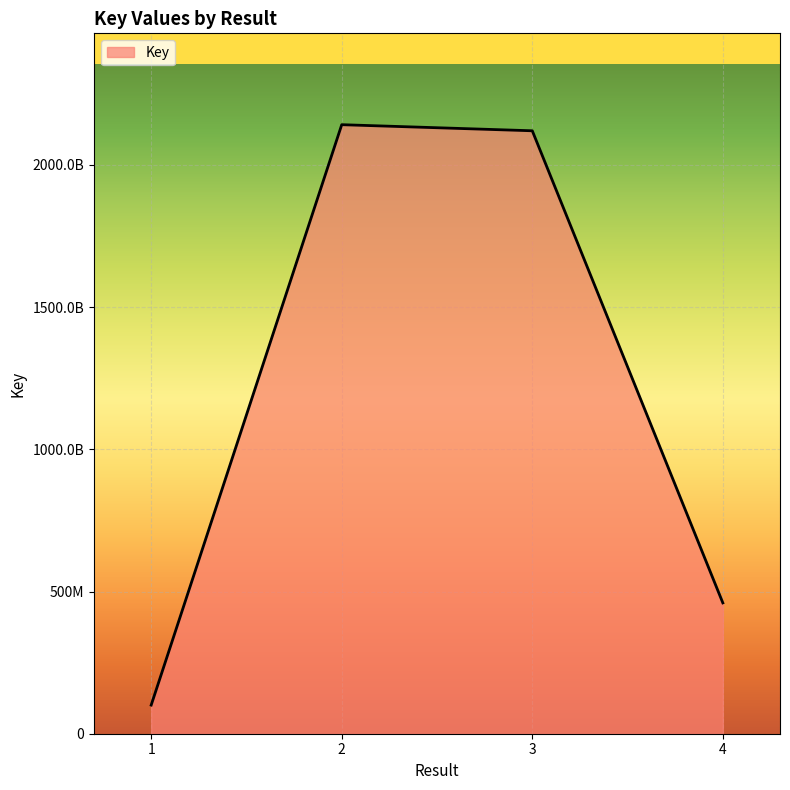

Reading left to right, transcribe all the data shown in this chart.

1=100674440	2=2141327562	3=2119919957	4=459987167